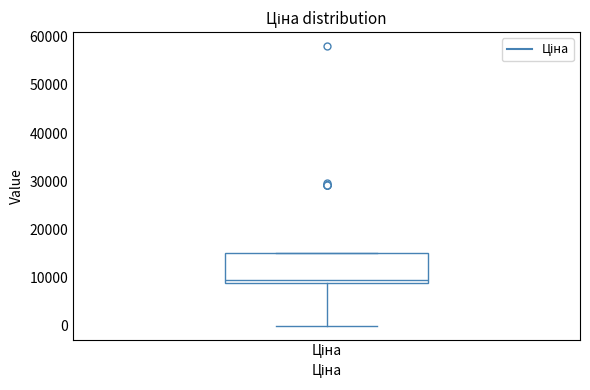

Read this box plot against the y-axis: the position of the median line, the range covered by the box, and the ends of both whiskers. The values are not printed on the chart, so give them approximately, as read against the axis.

median 9000 (just above the box's lower edge), box 9000 to 15000, whiskers 0 to 15000